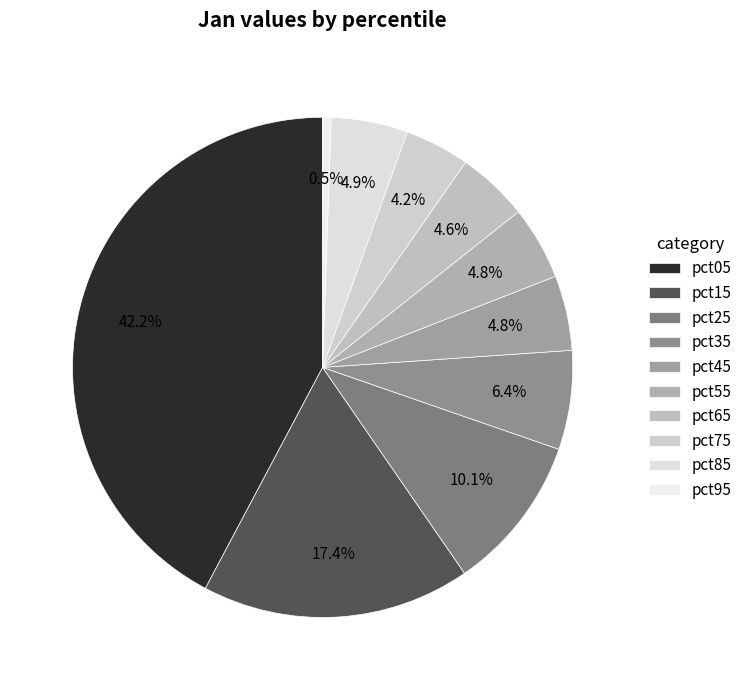

Is it true that pct25 is 10% of the pie?

True